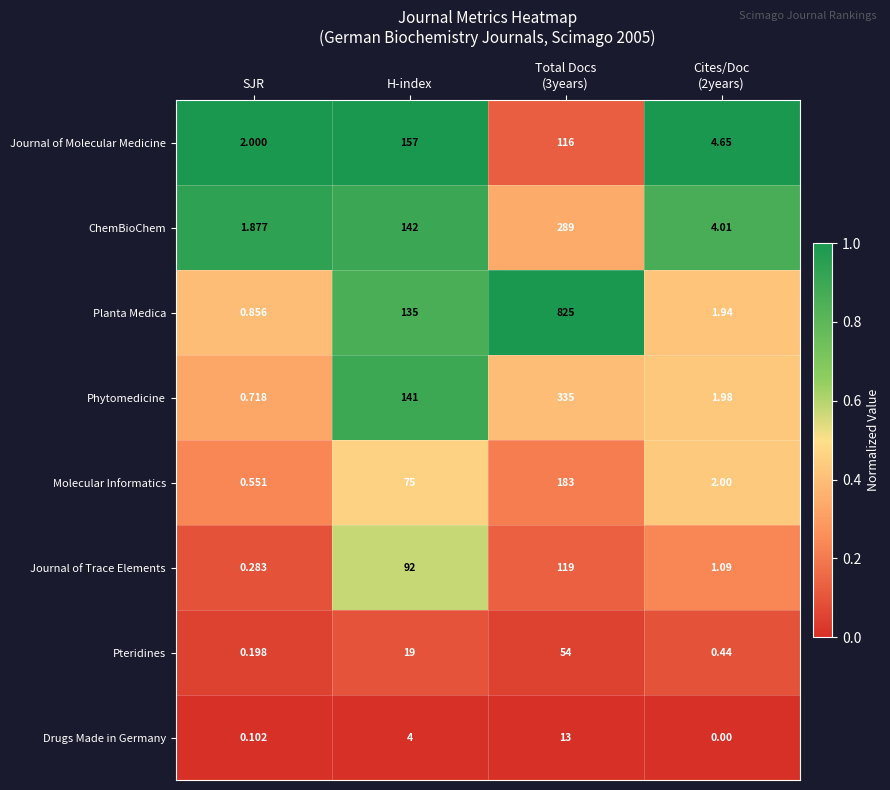

Where is Molecular Informatics nearest to the value 91?

H-index